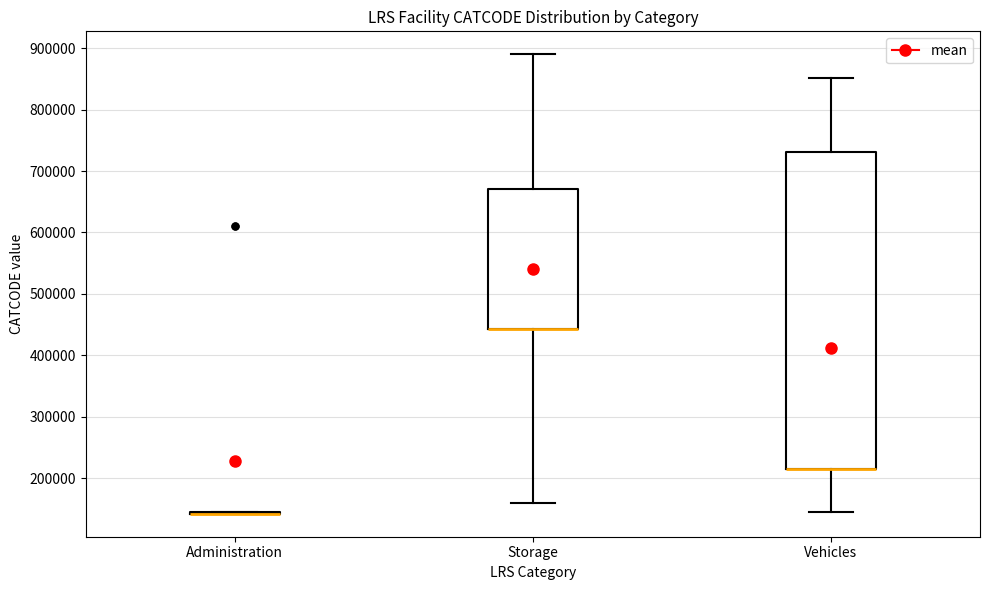

Comparing the boxes themselves (not the whiskers), which one is the tallest?

Vehicles